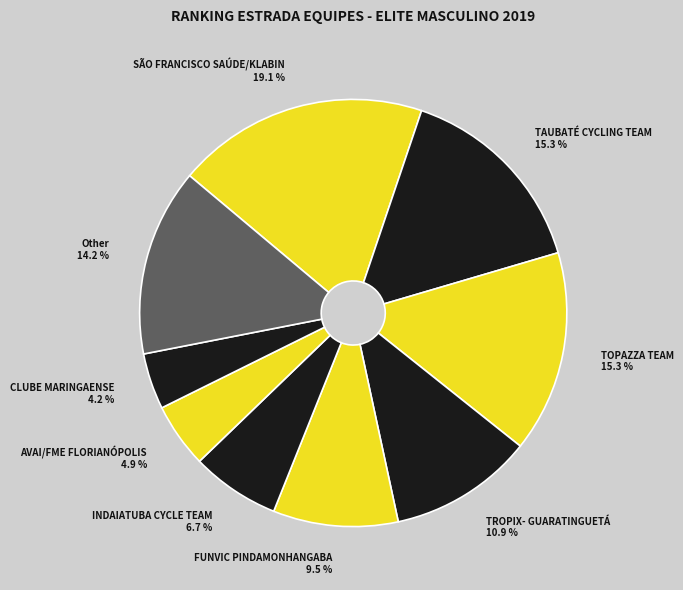

To the nearest percent, what is the difference between the largest and smallest slice percentages?

15%